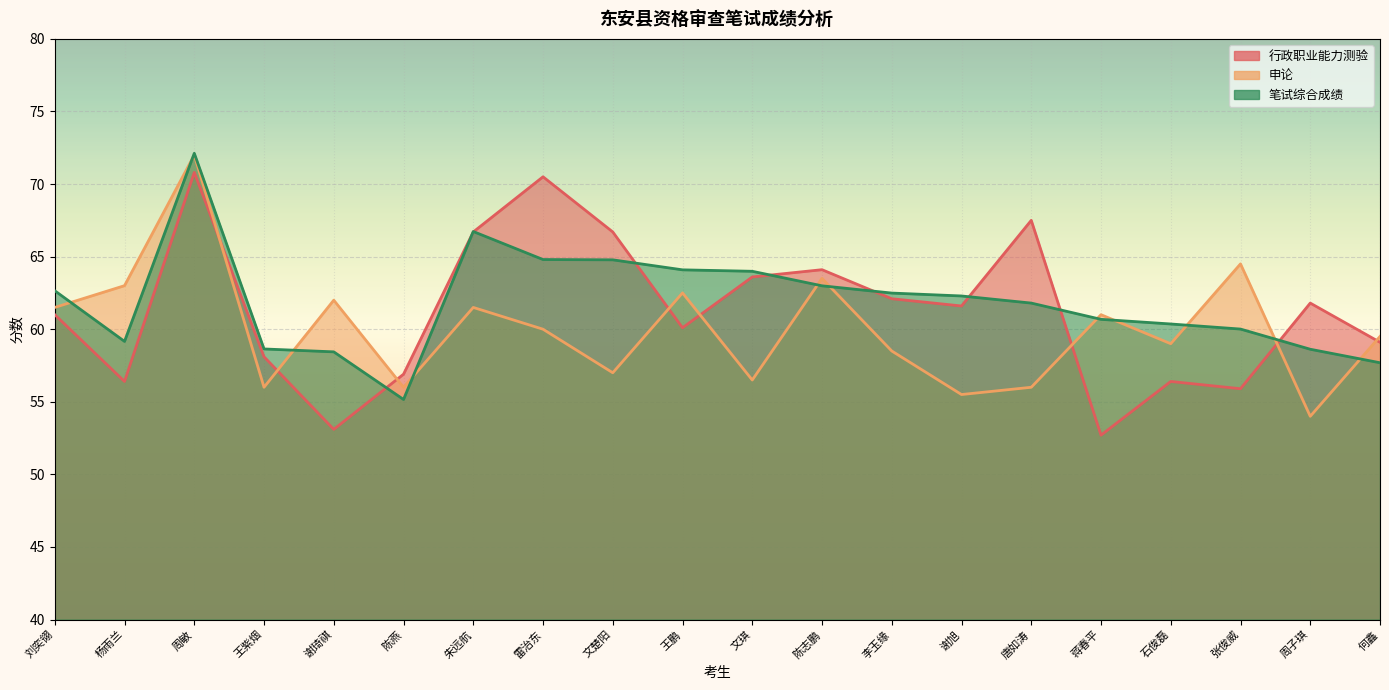

Rank the series by their maximum value, from highest to lowest.

笔试综合成绩, 申论, 行政职业能力测验